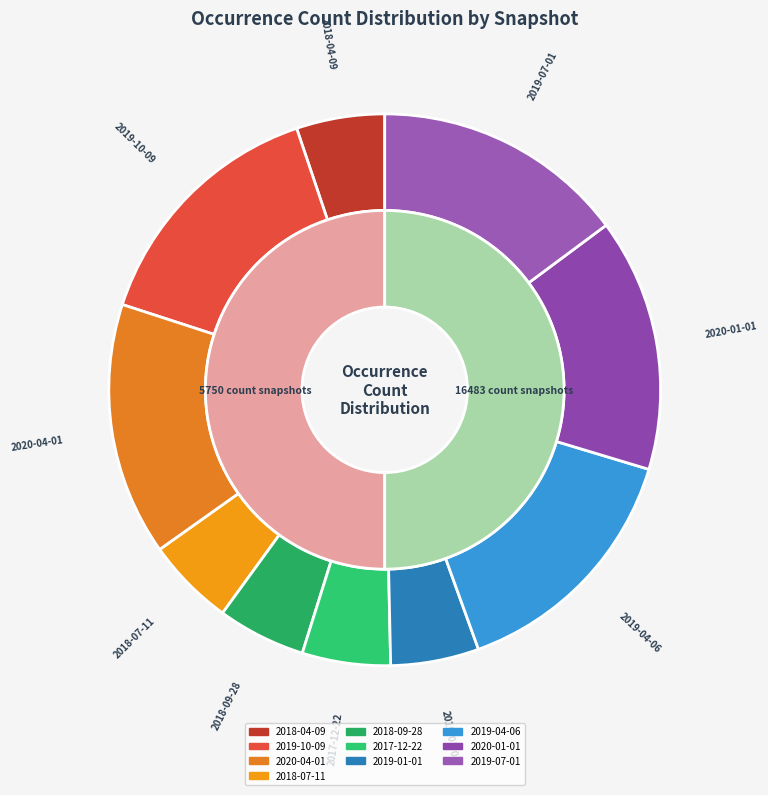

How many slices are in this pie chart?

10